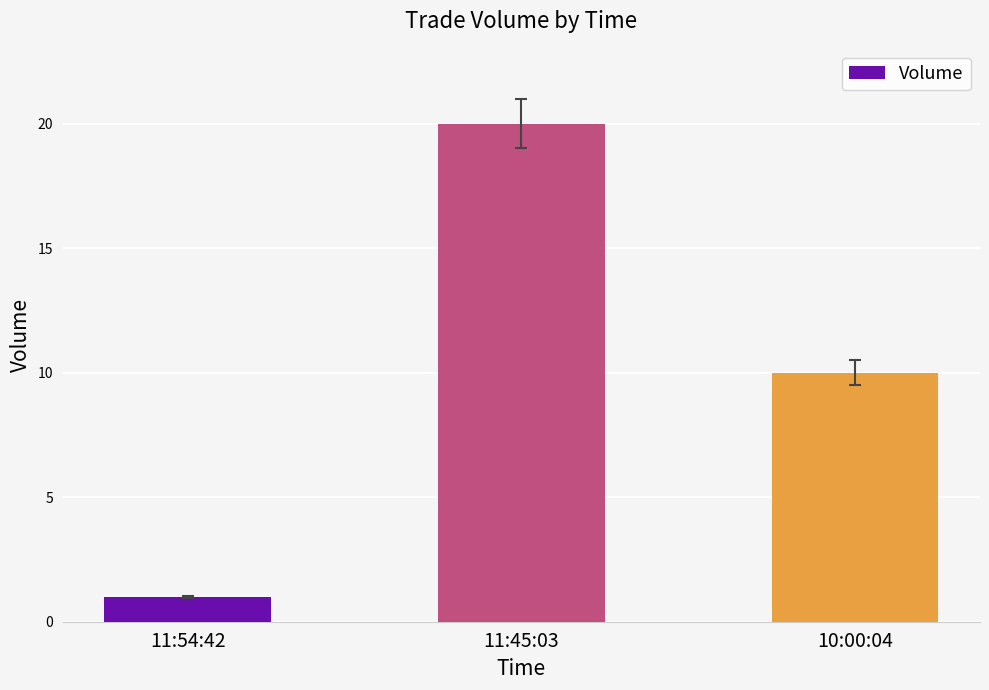

List the labels in order of value, largest first.

11:45:03, 10:00:04, 11:54:42